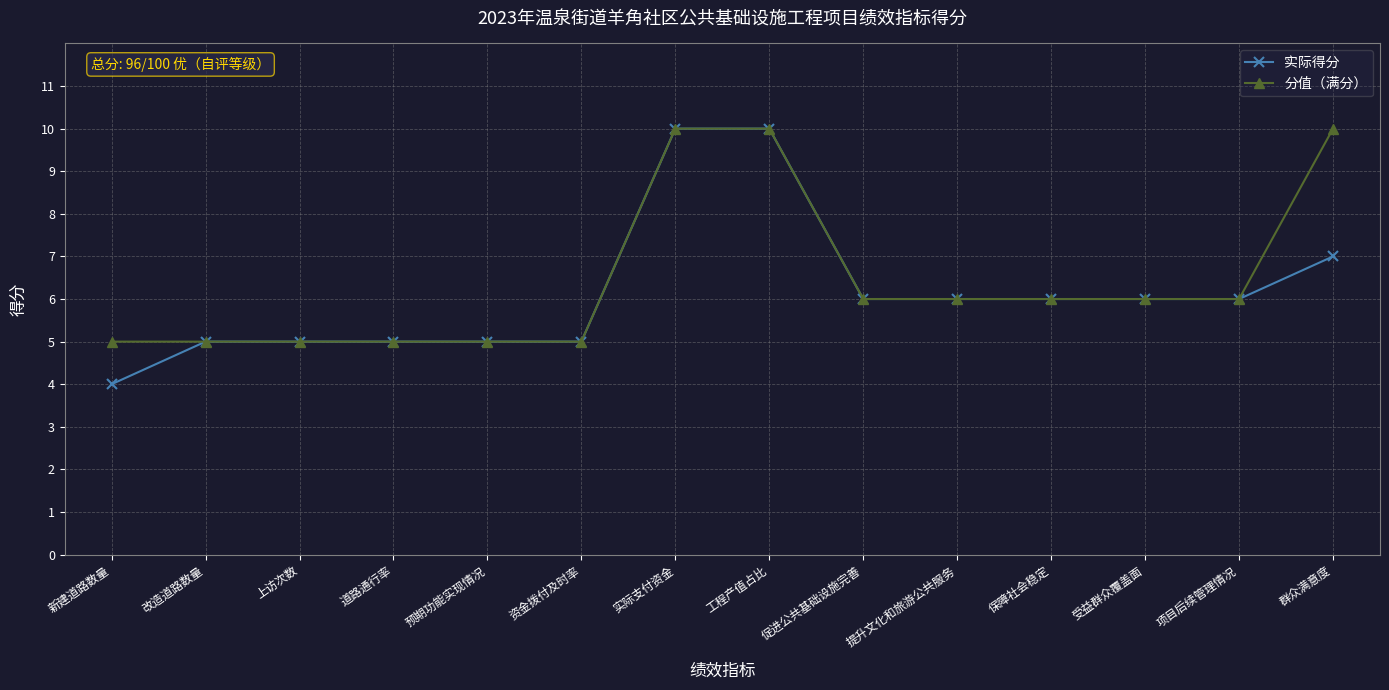

What is the total value across all series at 受益群众覆盖面?

12